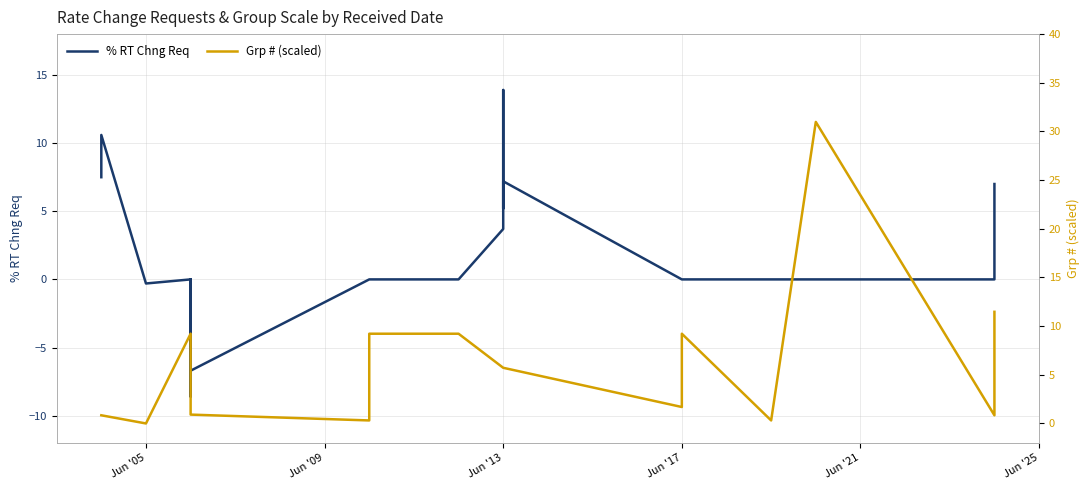

Rank the series by their average value, from lowest to highest.

% RT Chng Req, Grp # (scaled)